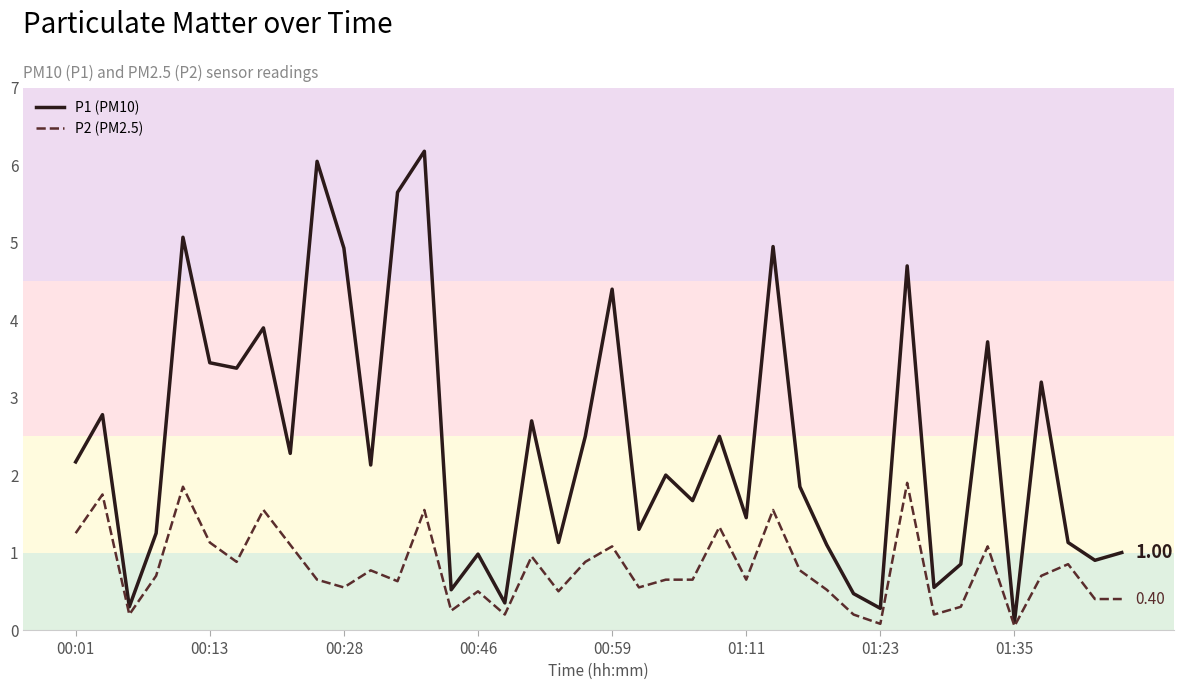

Which series has the largest total across all categories?

P1 (PM10)